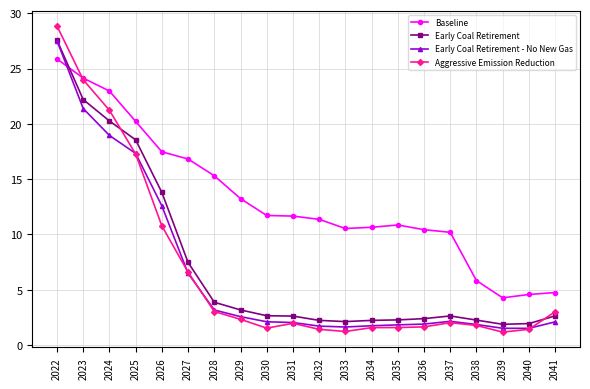

What is the average value of the Early Coal Retirement - No New Gas series?

6.6